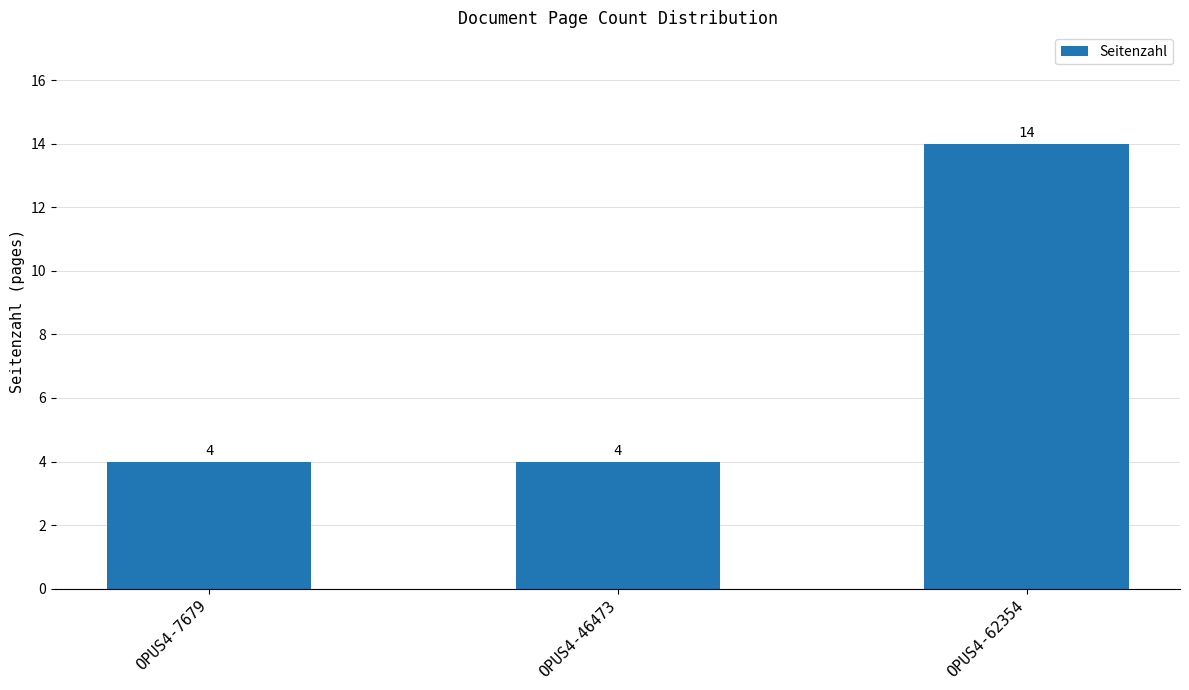

At which category does the chart reach its peak across all series?

OPUS4-62354